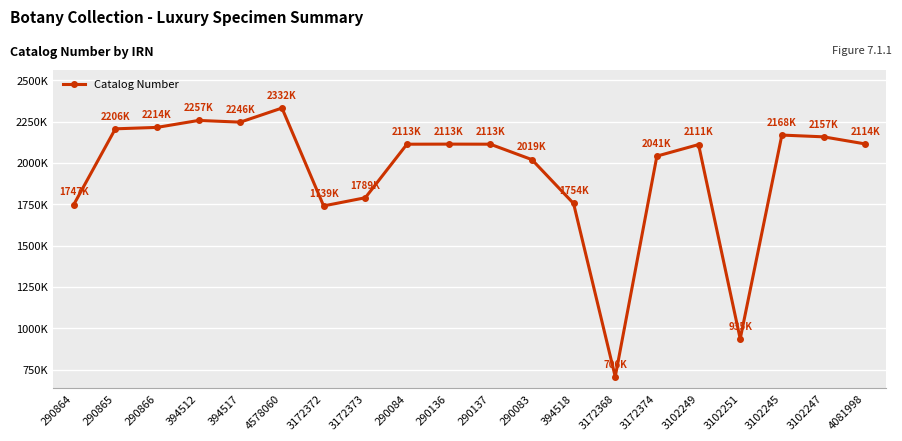

The chart shows a value of 214856 at 3172368. True or false?

False